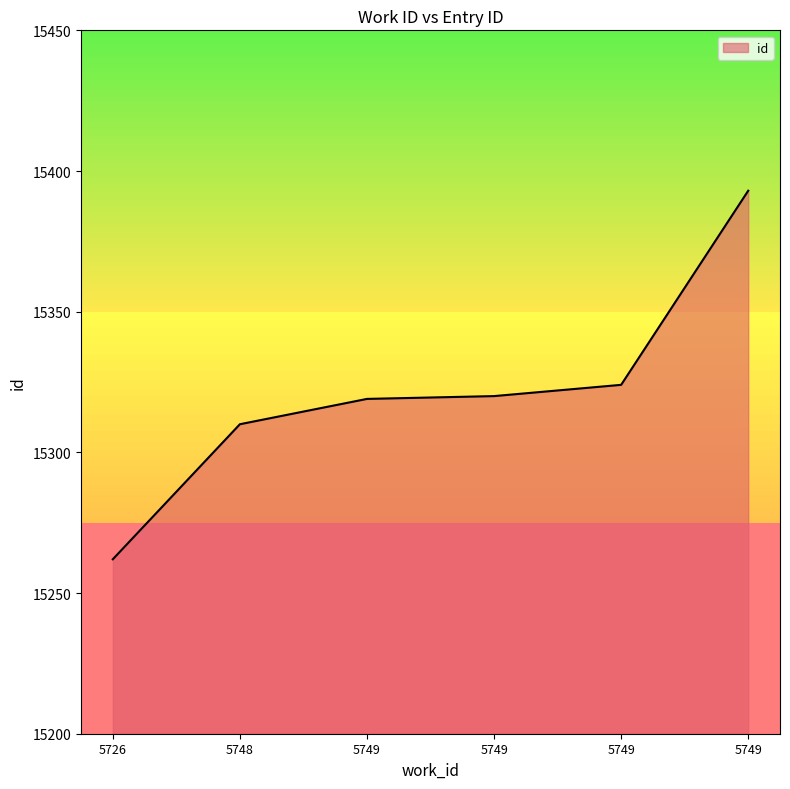

Is it true that the value at 5749 is 23082?

False